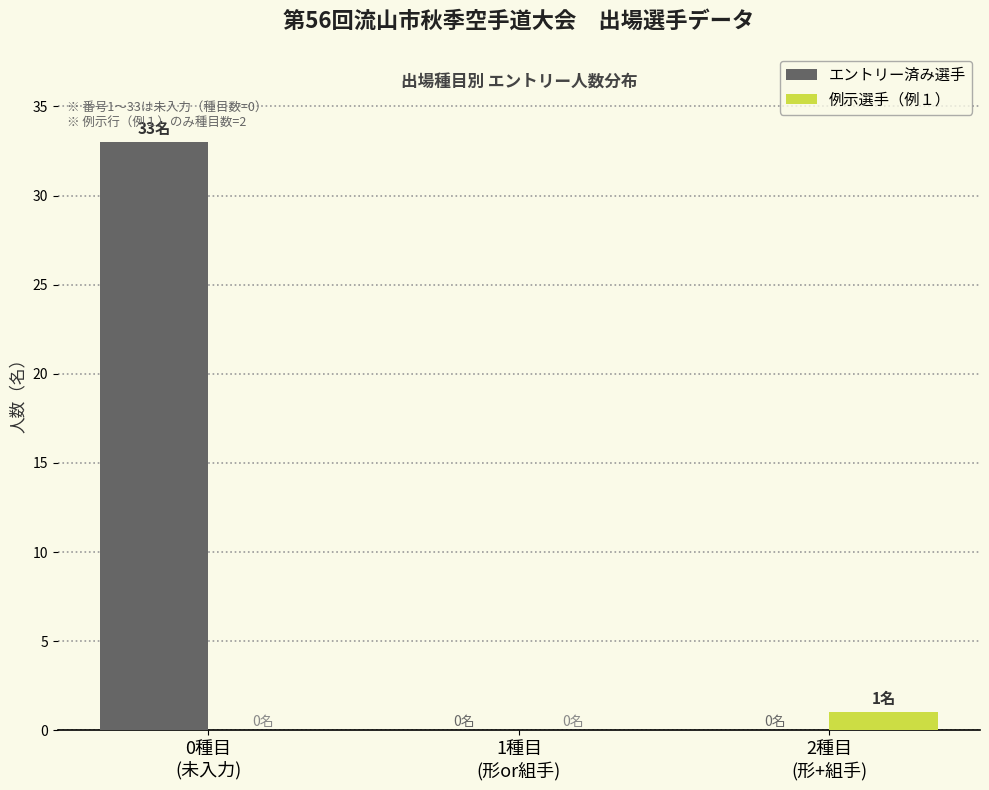

What is the sum of all エントリー済み選手 values?

33